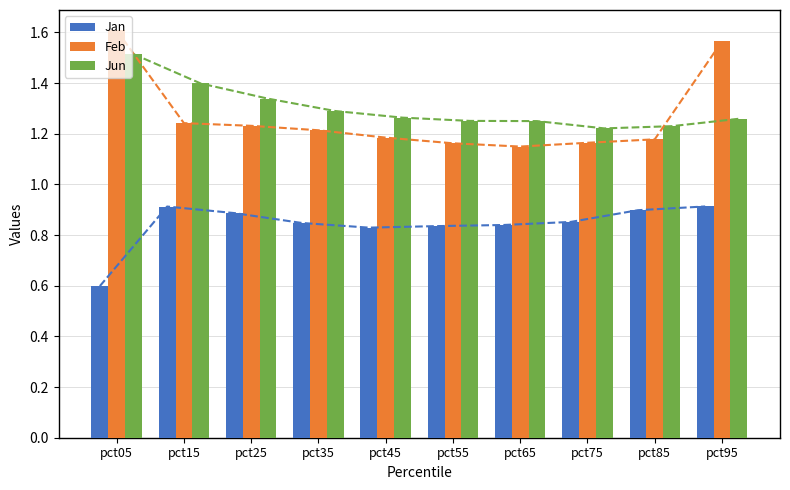

What are all the series names shown in the legend?

Jan, Feb, Jun